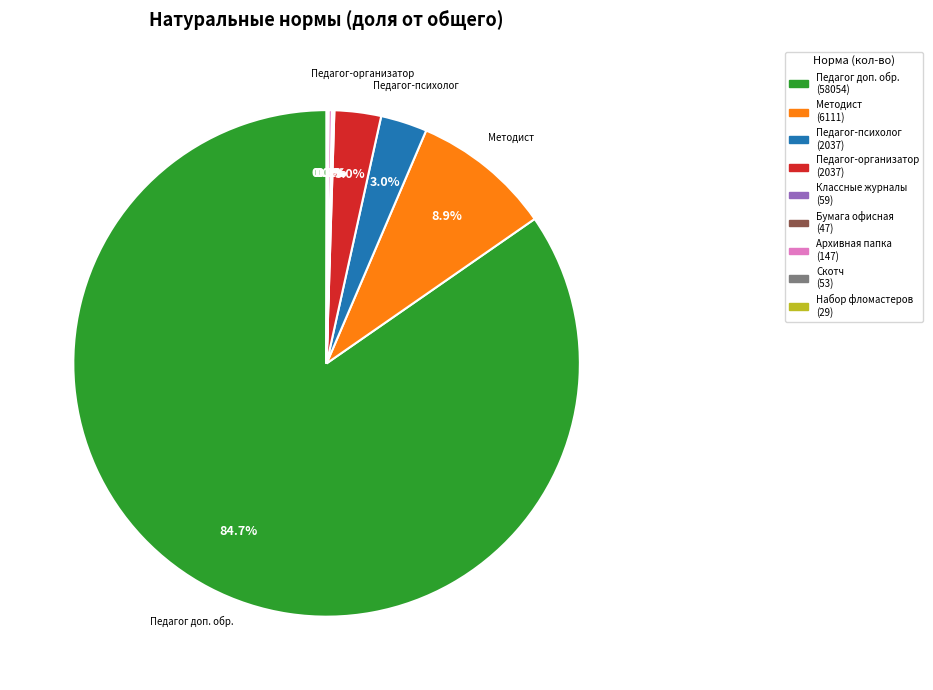

Is there any slice that represents more than half of the pie?

Yes